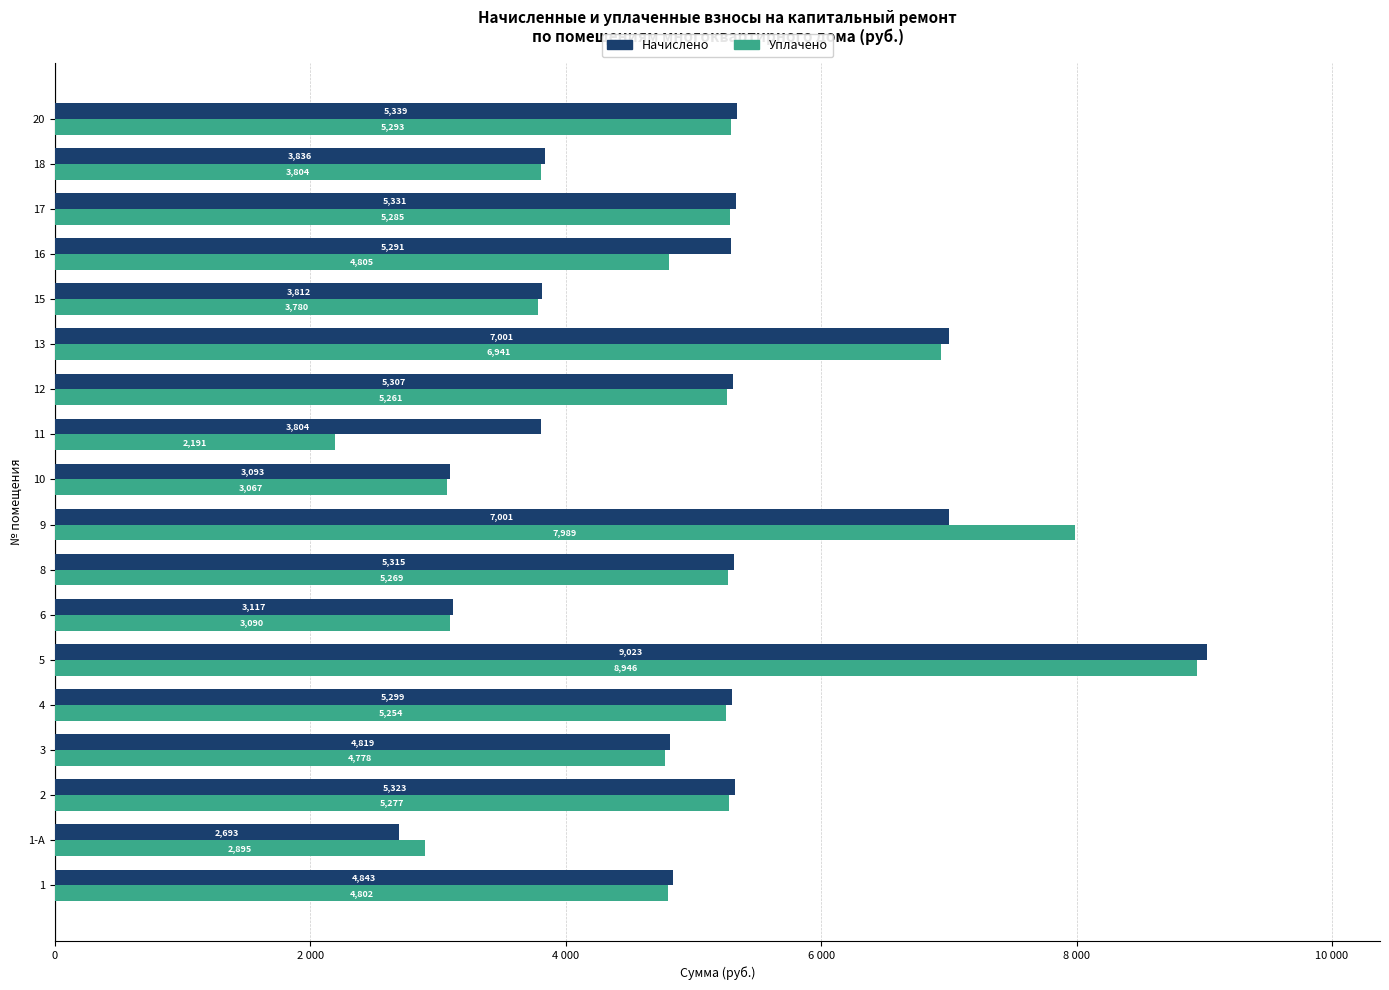

Reading left to right, transcribe all the data shown in this chart.

Начислено: 4843.2	2693.3	5322.7	4819.2	5298.7	9022.9	3116.9	5314.7	7001.0	3092.9	3804.2	5306.6	7001.0	3812.2	5290.7	5330.6	3836.2	5338.7
Уплачено: 4802.0	2894.8	5277.4	4778.2	5253.6	8946.1	3090.4	5269.5	7989.2	3066.6	2190.9	5261.5	6941.5	3779.7	4804.8	5285.3	3803.5	5293.2